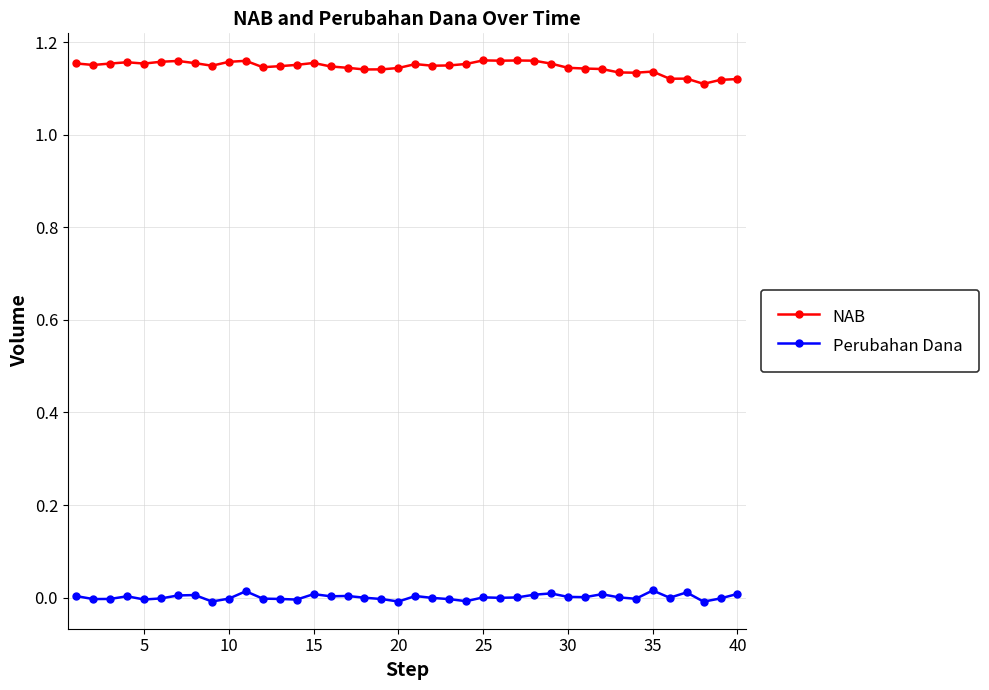

List the series in order of their overall mean, lowest first.

Perubahan Dana, NAB